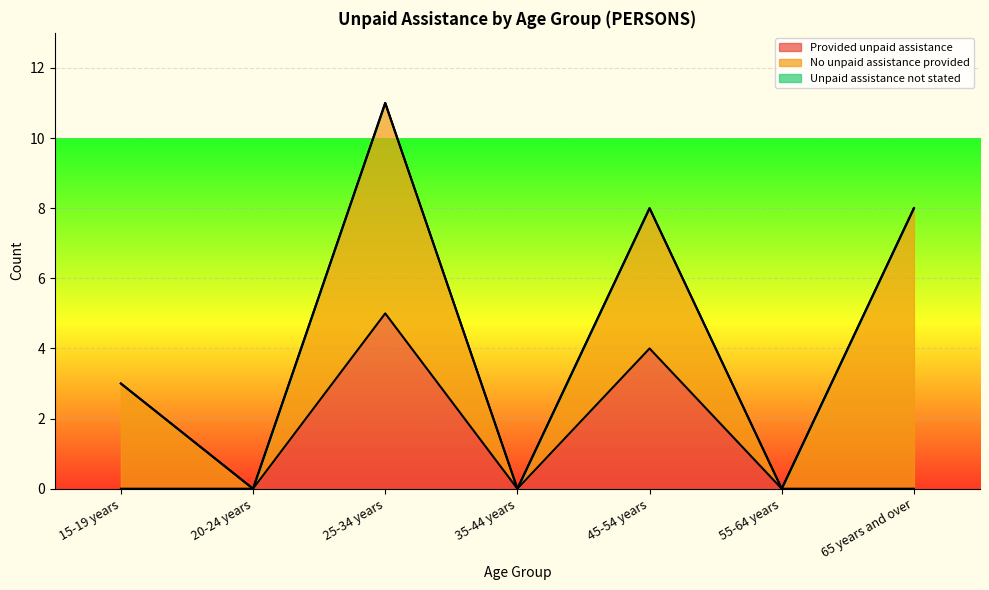

At which category is the sum across all series the highest?

25-34 years